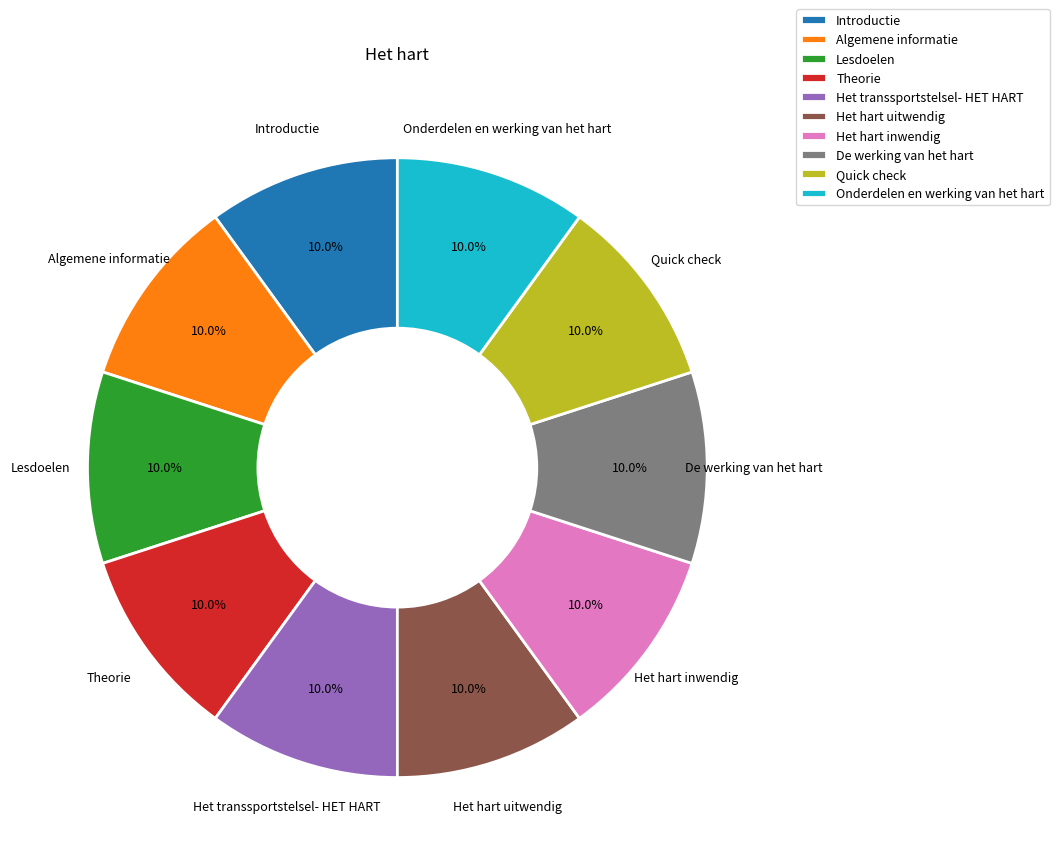

Does any single category account for the majority?

No